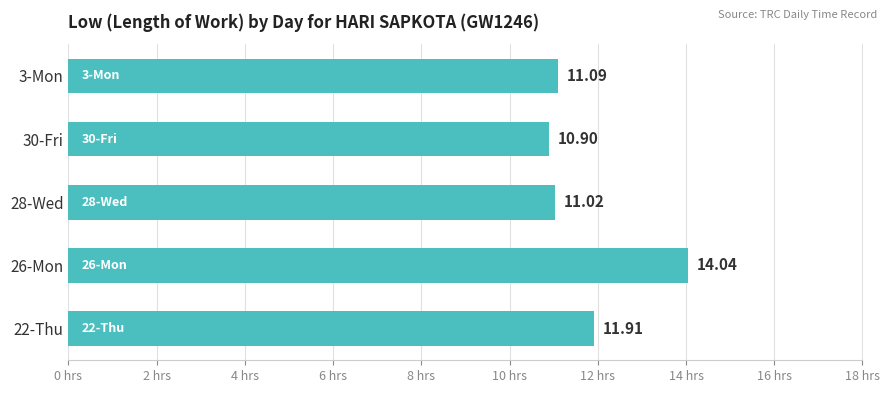

What is the sum of all values?

59.0